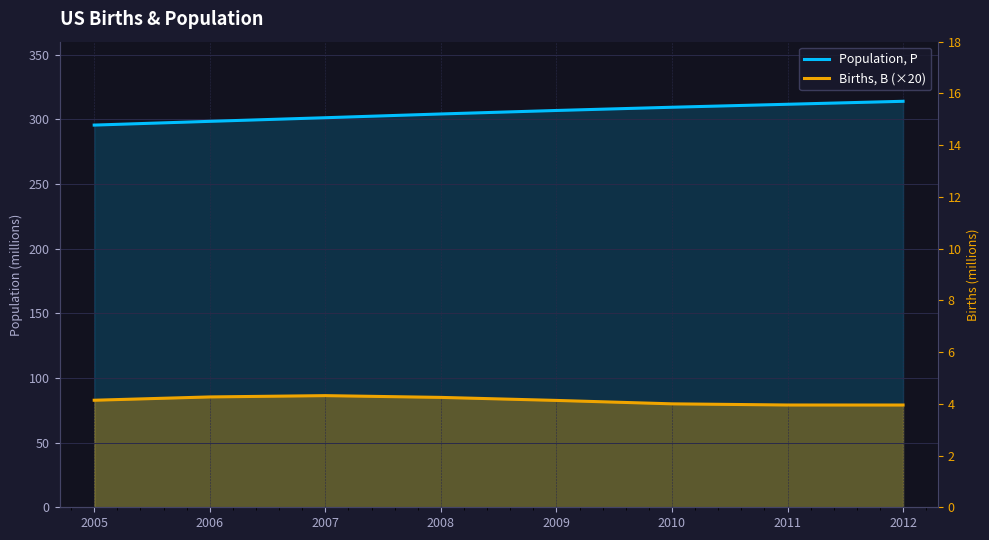

What is the difference between the maximum and minimum values in the Population, P series?

18.4